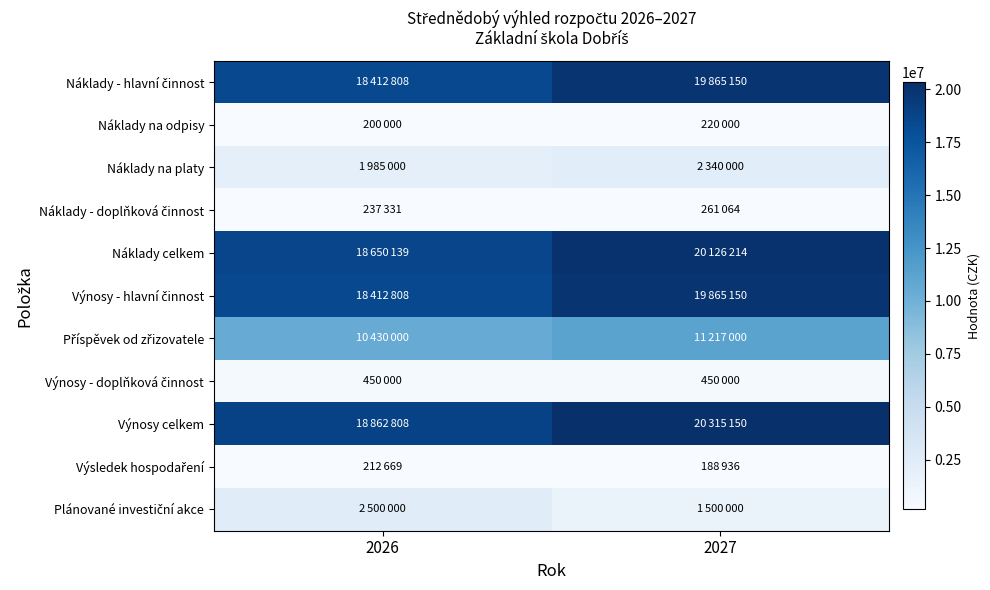

Which series changed the most between 2026 and 2027?

Náklady celkem